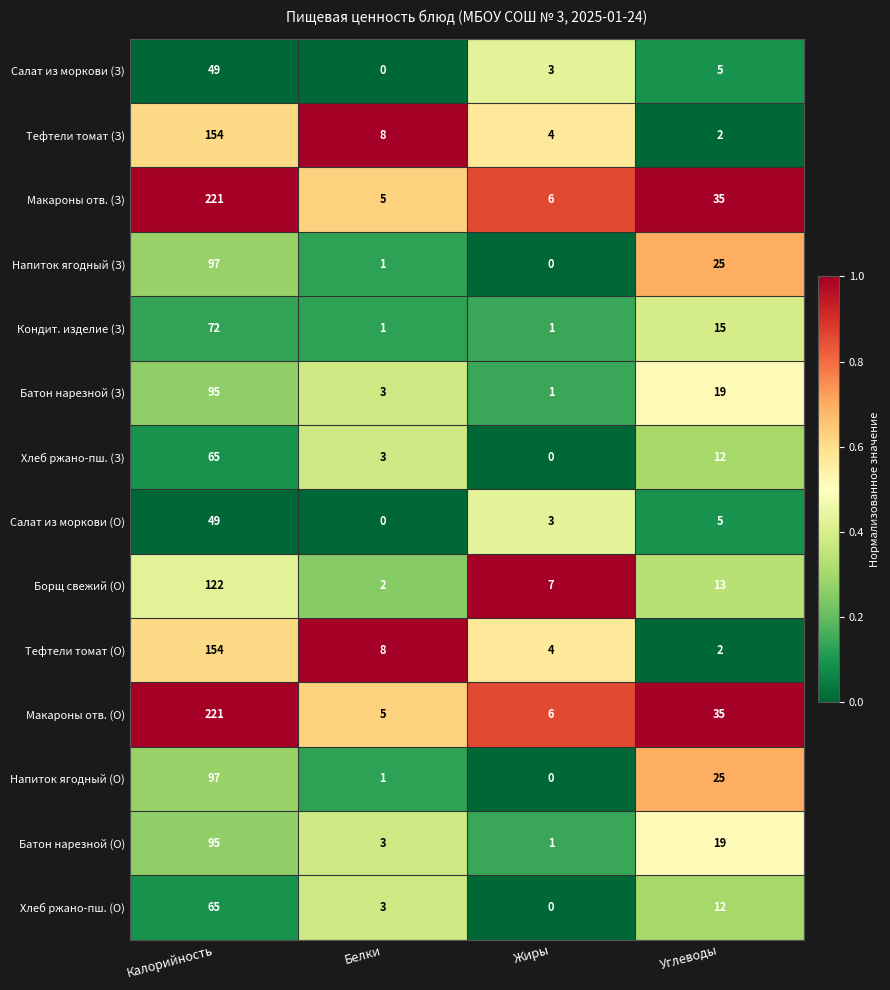

At how many categories does at least one series exceed 0?

4